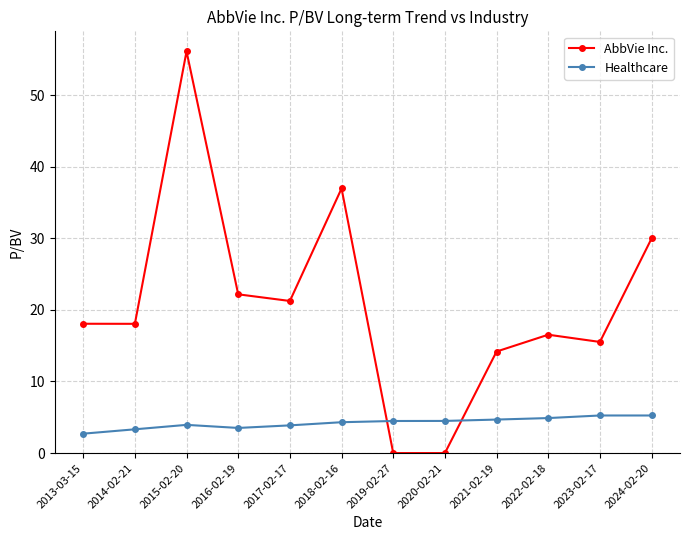

Which series ends up on top after the final intersection of Healthcare and AbbVie Inc.?

AbbVie Inc.